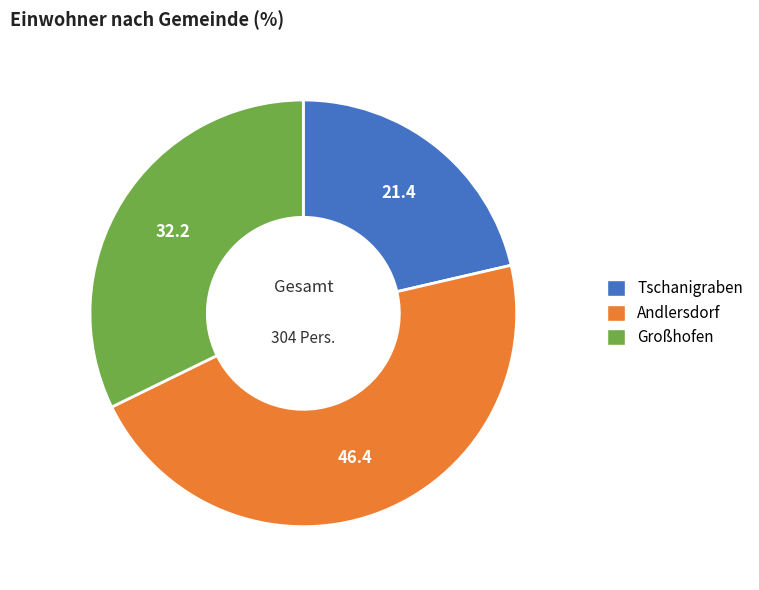

Is the sum of Großhofen and Andlersdorf greater than half?

Yes